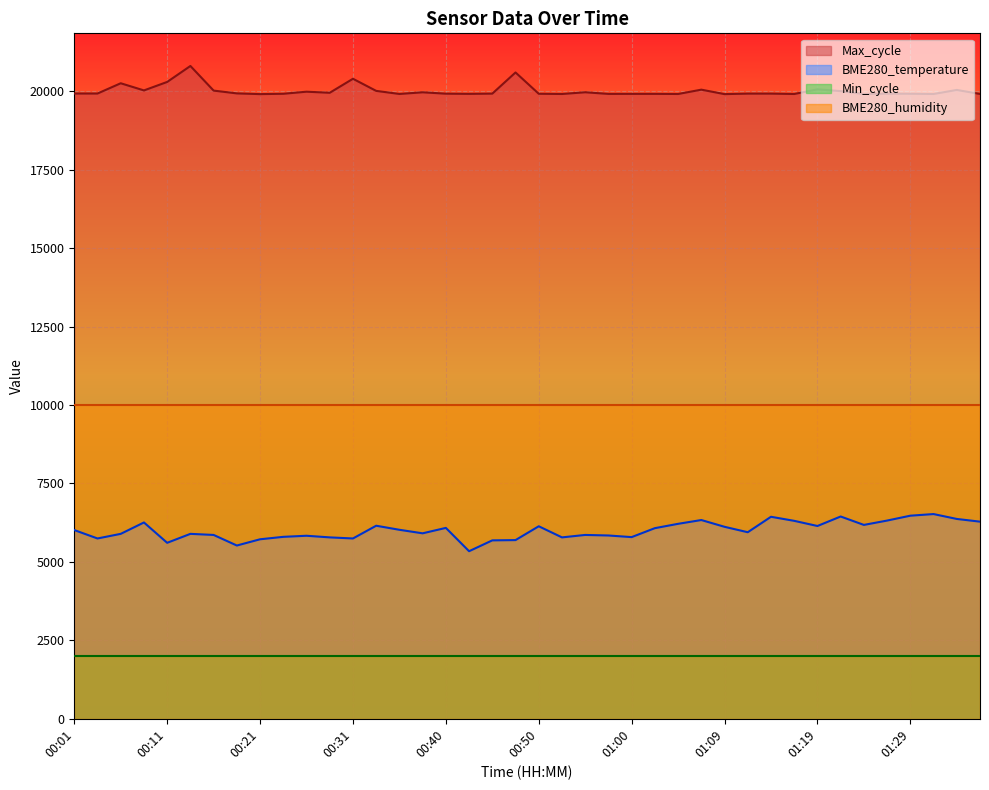

What is the difference between the maximum and minimum values in the BME280_temperature series?

1184.1